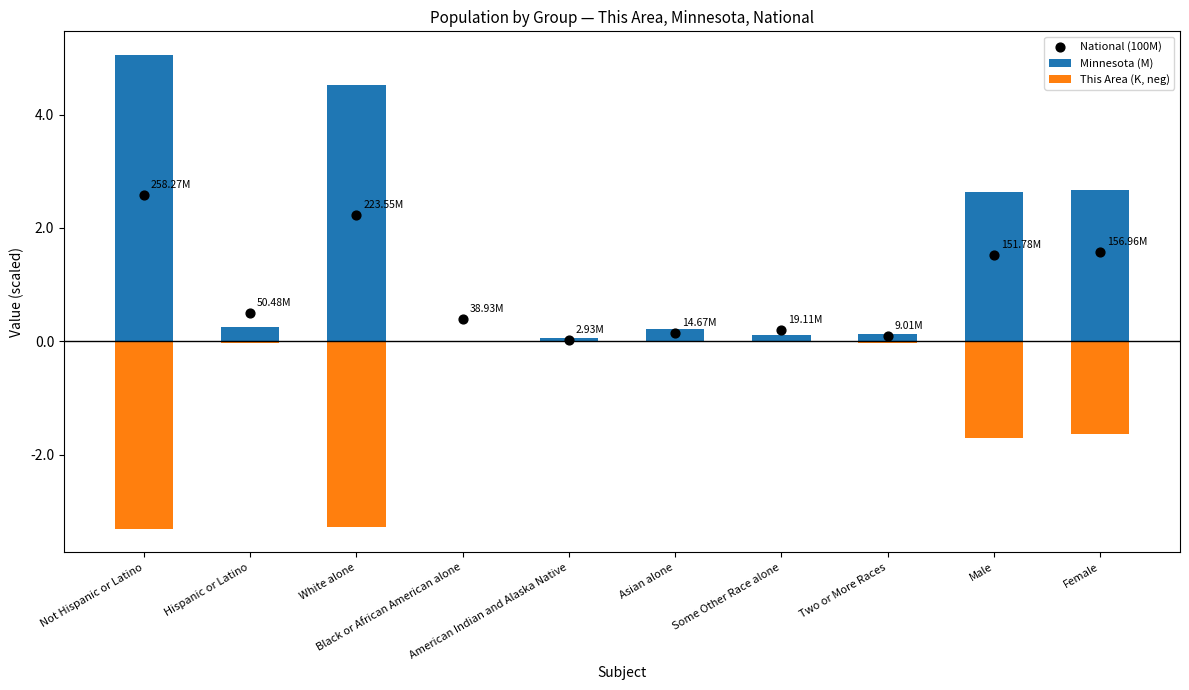

Is the value of Minnesota (M) at Asian alone greater than the value of National (100M) at Hispanic or Latino?

No